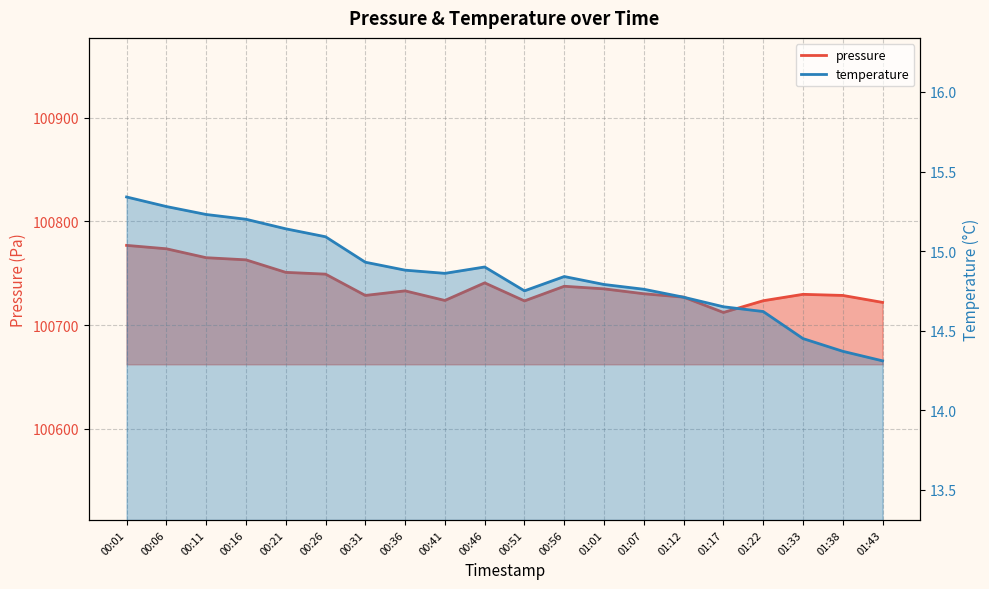

True or false: temperature has more than 0 points higher than both neighbors.

True